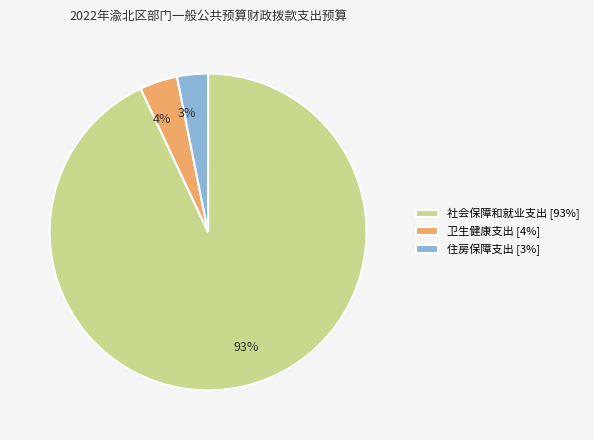

How many segments does this pie chart have?

3